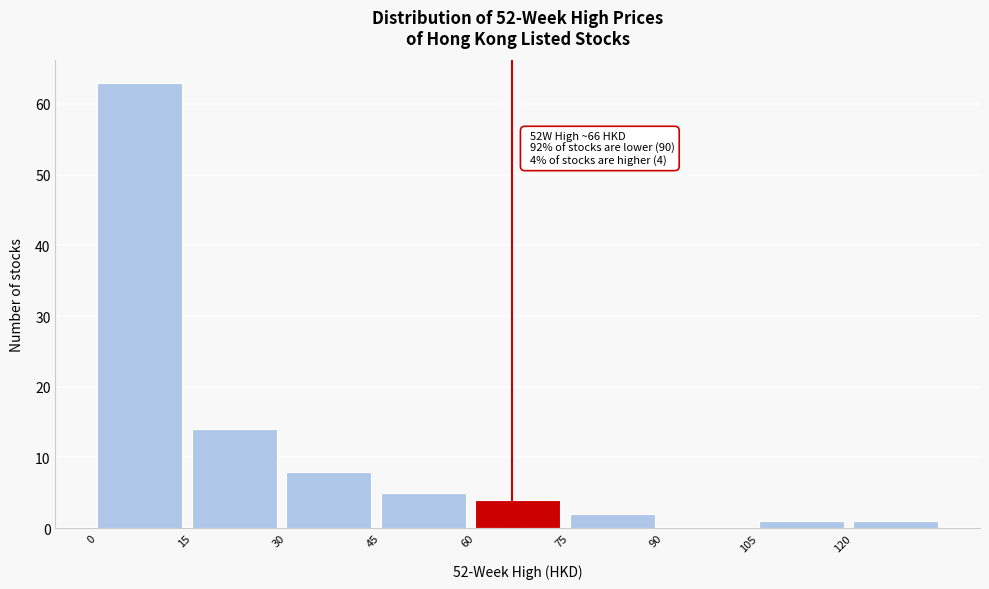

Over which range of the x-axis is the bar tallest?

0 to 15